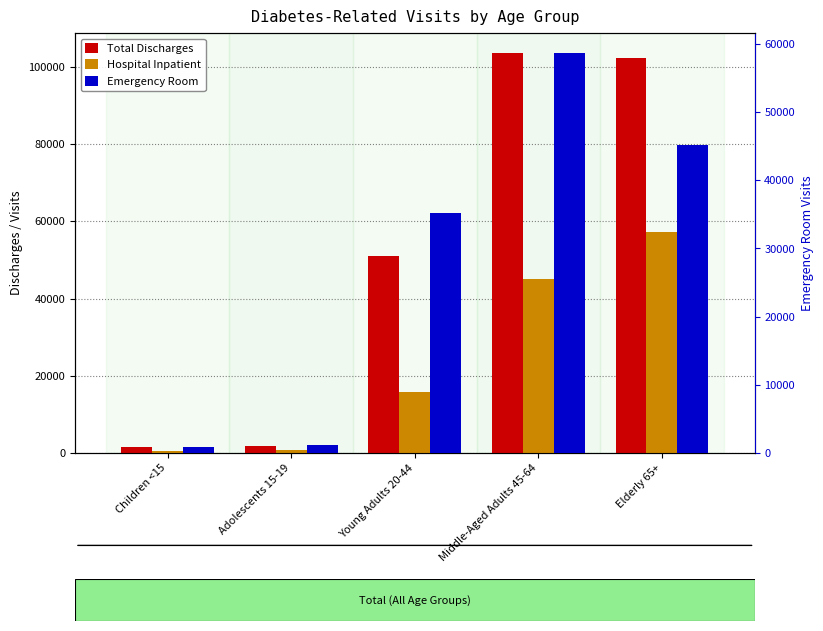

What position from the right is Middle-Aged Adults 45-64?

2